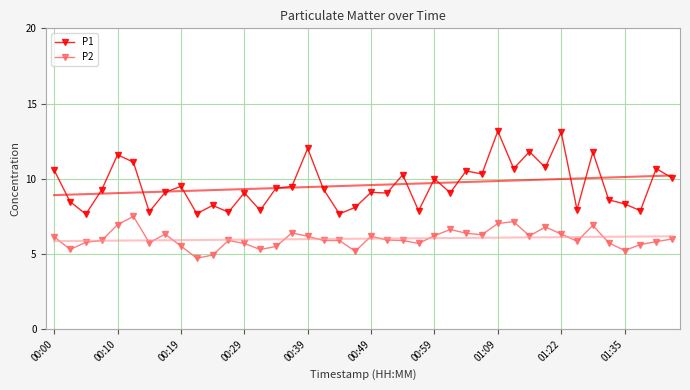

True or false: P1 and P2 intersect in this chart.

False